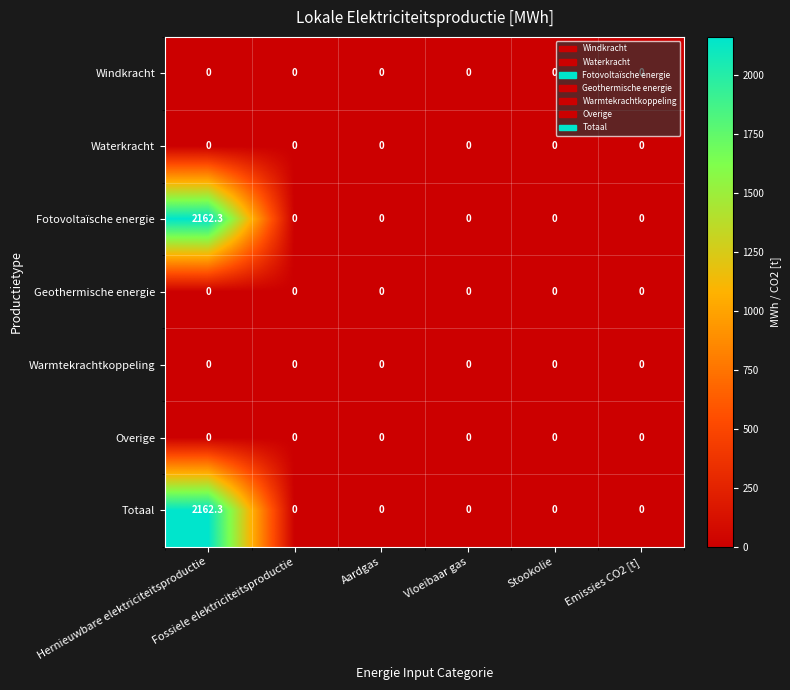

How many categories are shown in the chart?

6